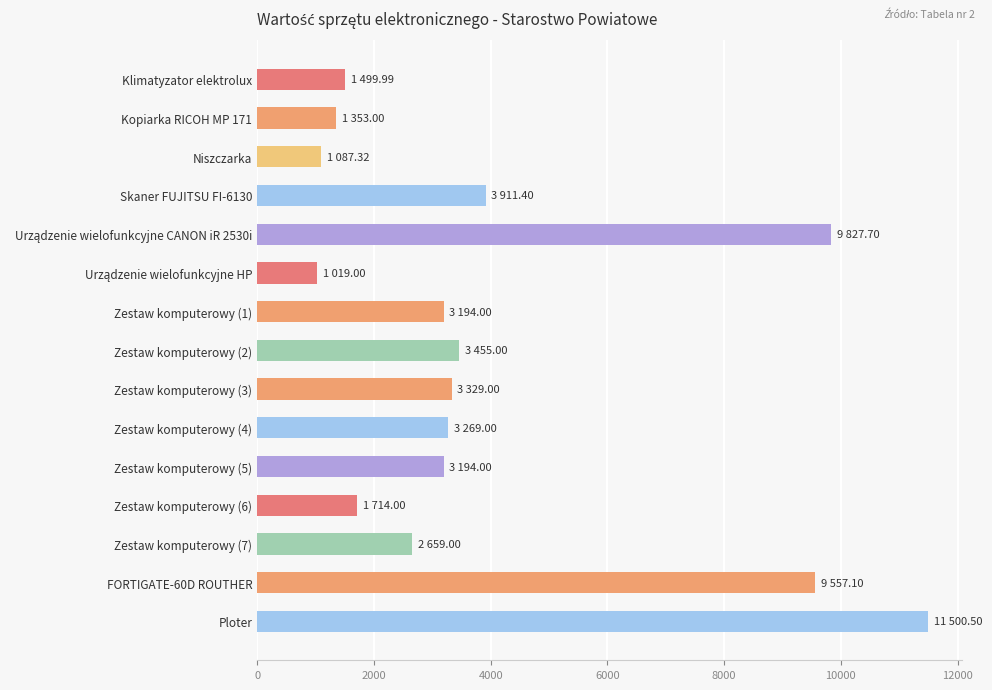

Count the number of categories in the chart.

15